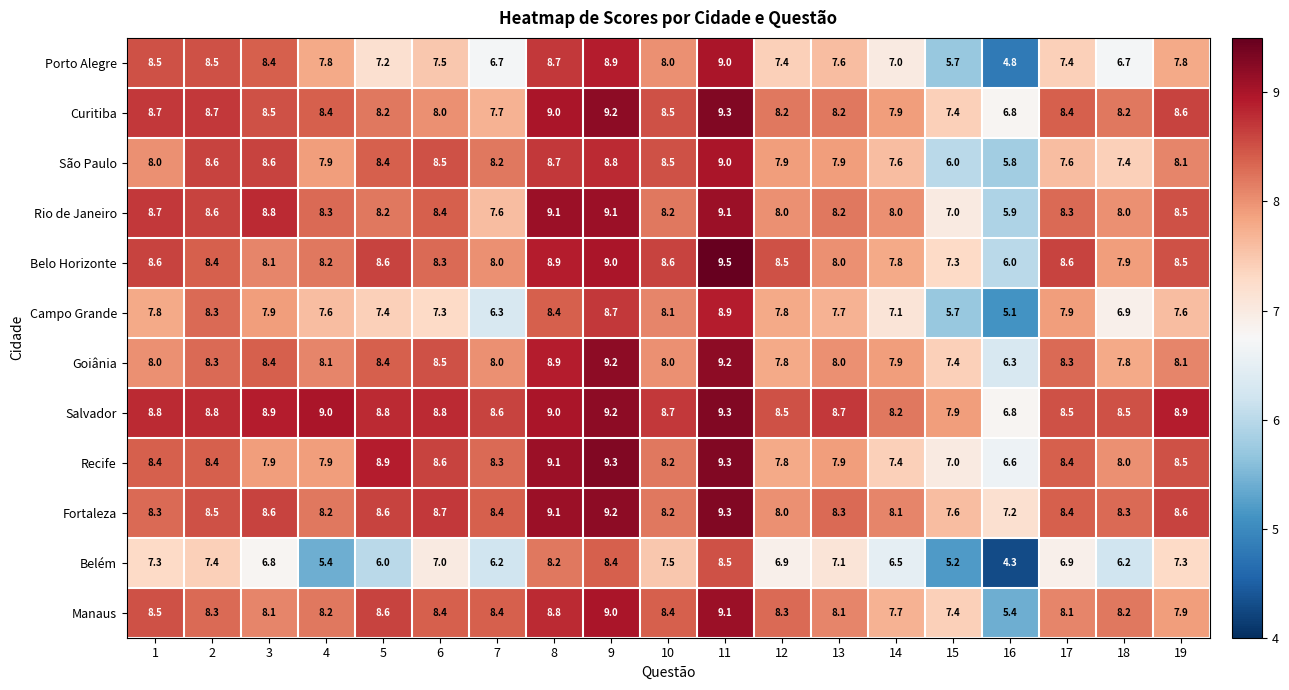

At which category is the sum across all series the highest?

11